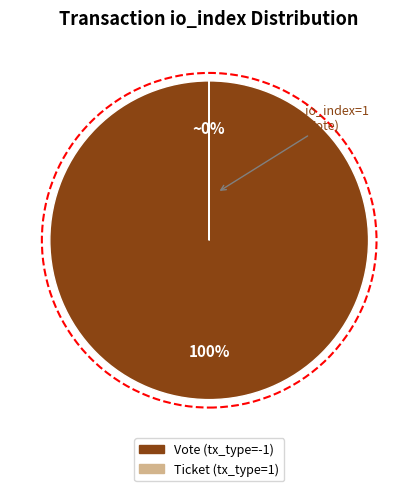

To the nearest percent, what is the average slice percentage?

50%